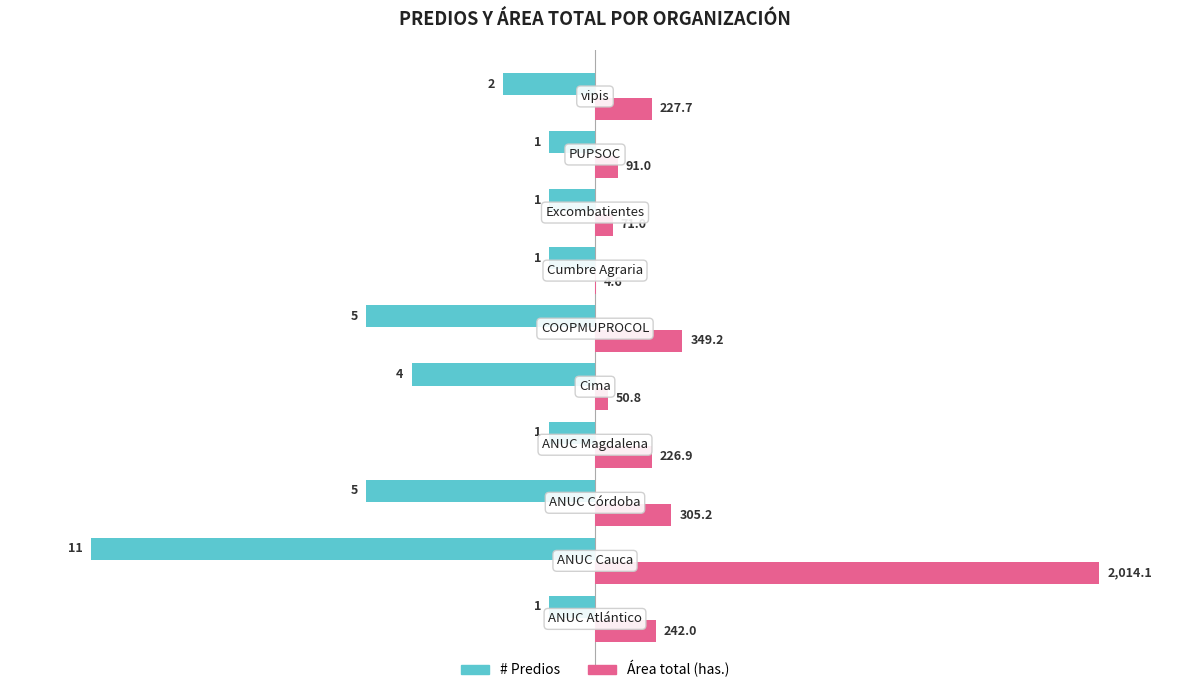

What are all the series names shown in the legend?

# Predios, Área total (has.)